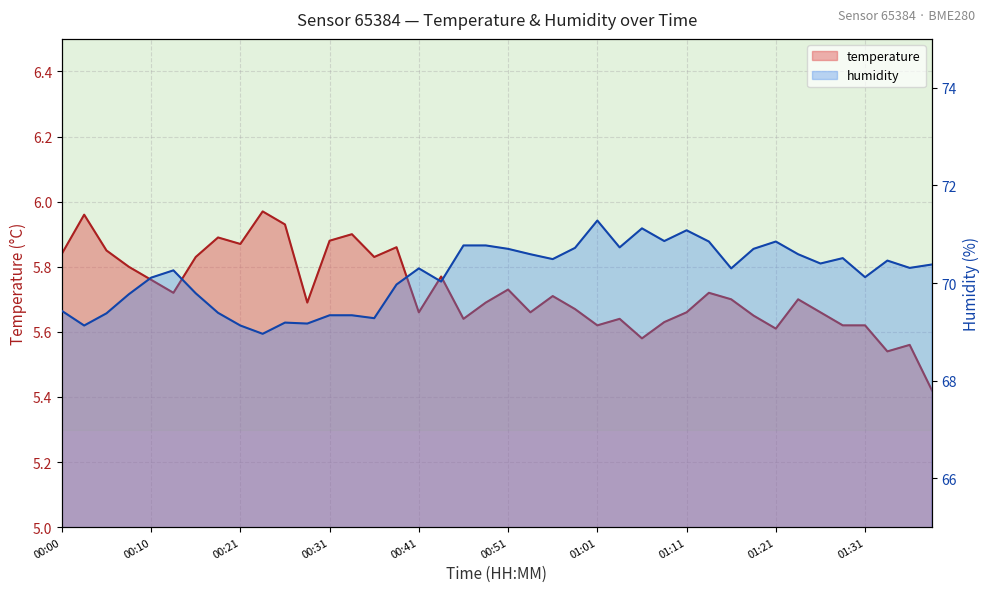

The temperature series shows 5.5 at 01:33. True or false?

True